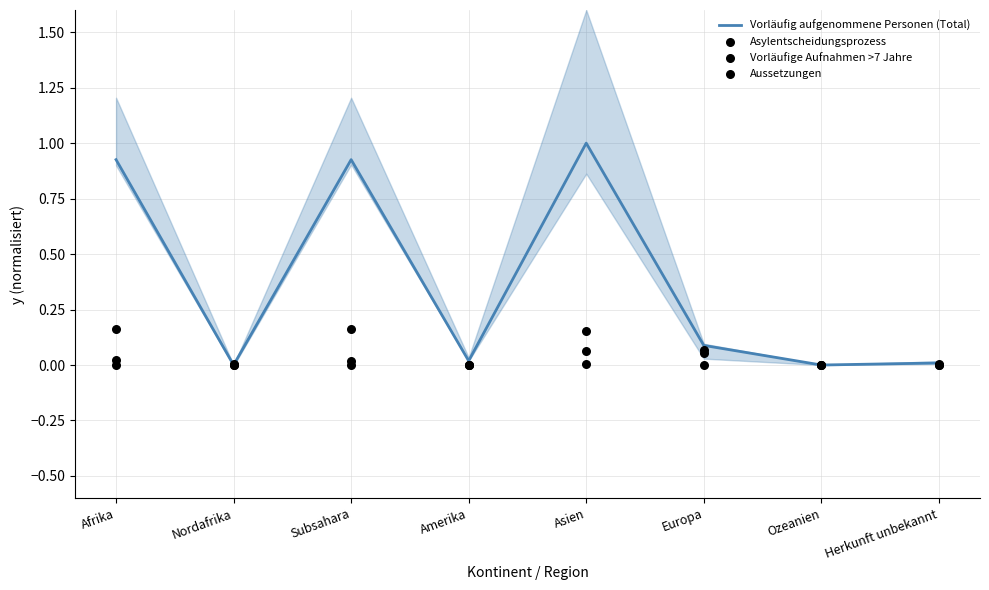

Which series reaches the maximum Y coordinate?

Vorläufig aufgenommene Personen (Total)